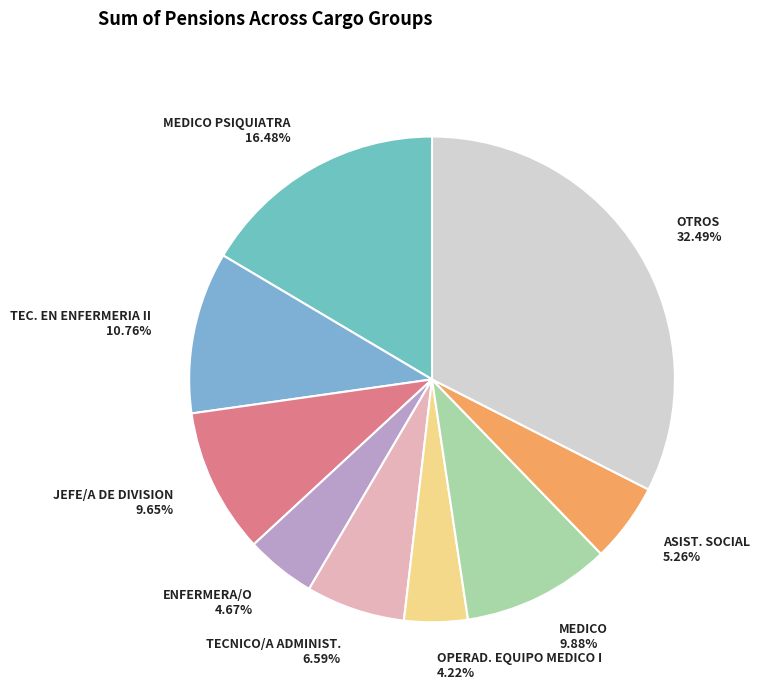

Count the number of slices in the pie.

9